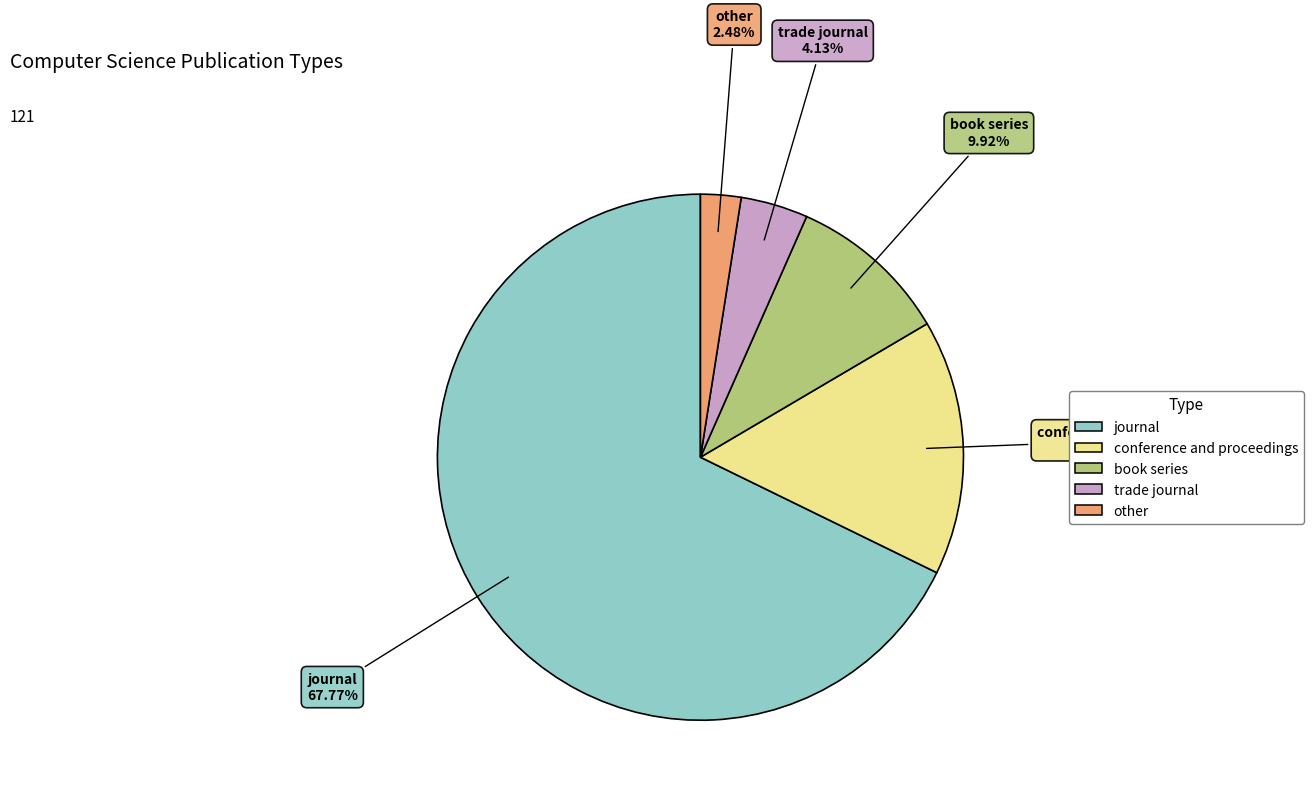

To the nearest percent, what is the combined percentage of conference and proceedings and other?

18%